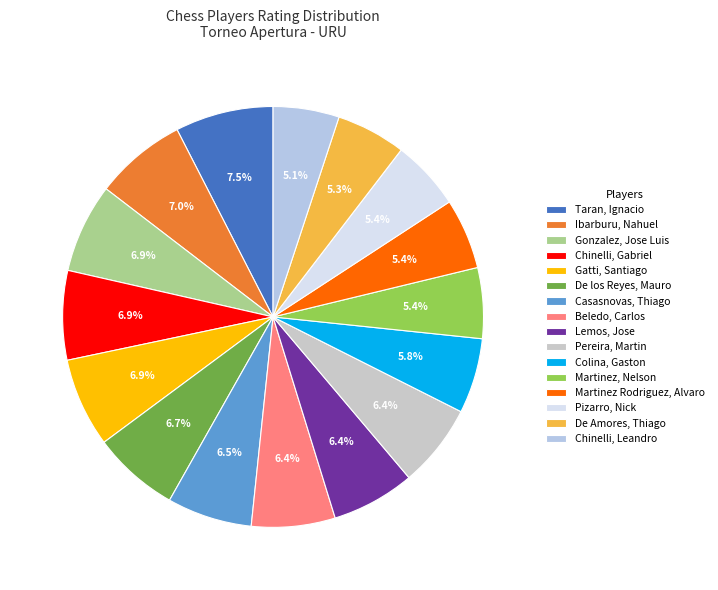

What percentage do Colina, Gaston and Pizarro, Nick together represent?

11.2%